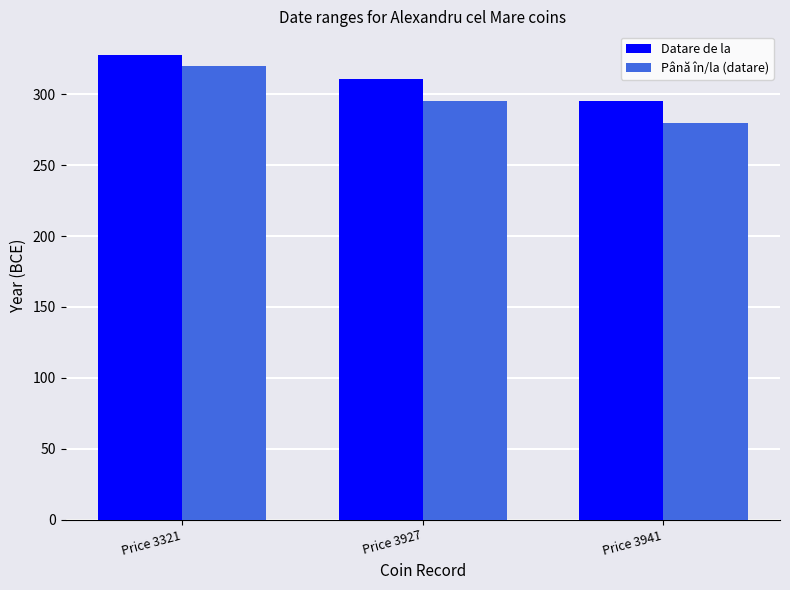

Rank the categories by Până în/la (datare) value from highest to lowest.

Price 3321, Price 3927, Price 3941